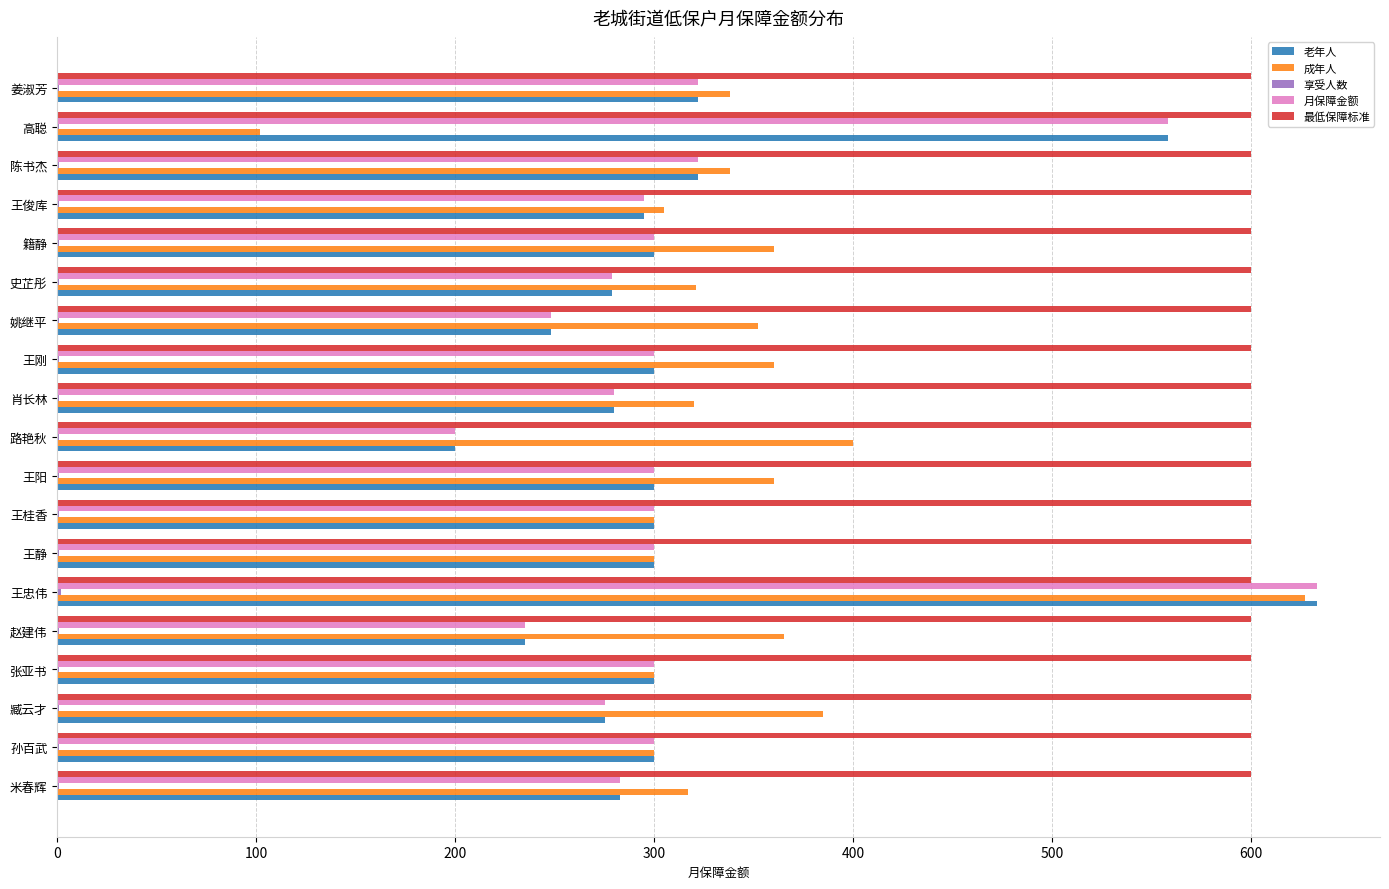

What is the sum of all 月保障金额 values?

6030